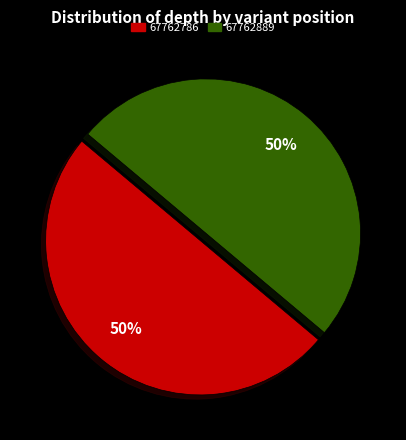

What is the ratio of the value at 67762889 to the value at 67762786?

1.0